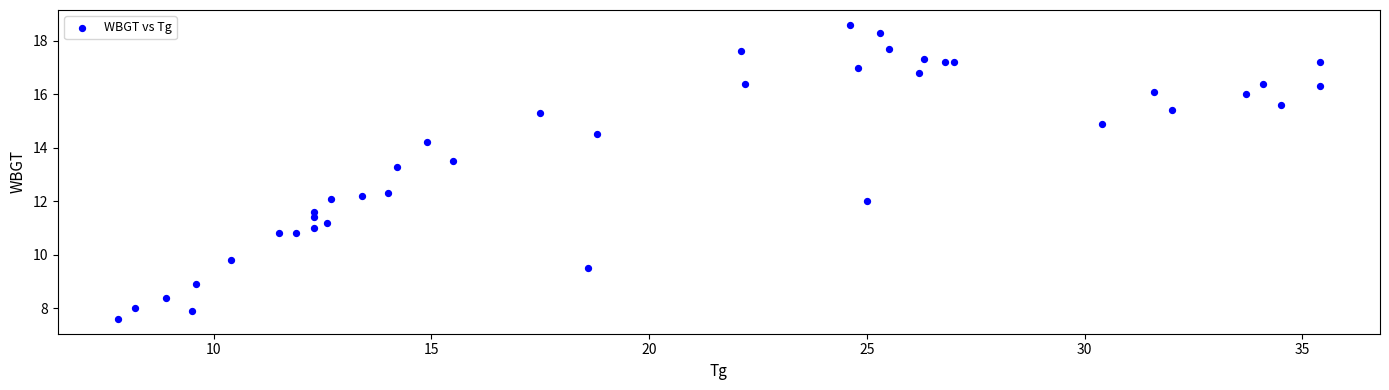

What Y value in the scatter plot is closest to 13?

13.3